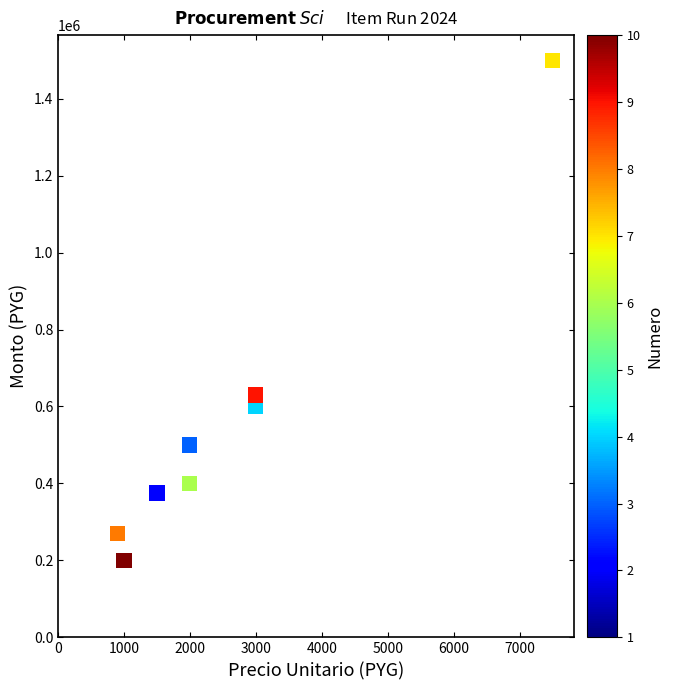

What Y value in the scatter plot is closest to 850000?

630000